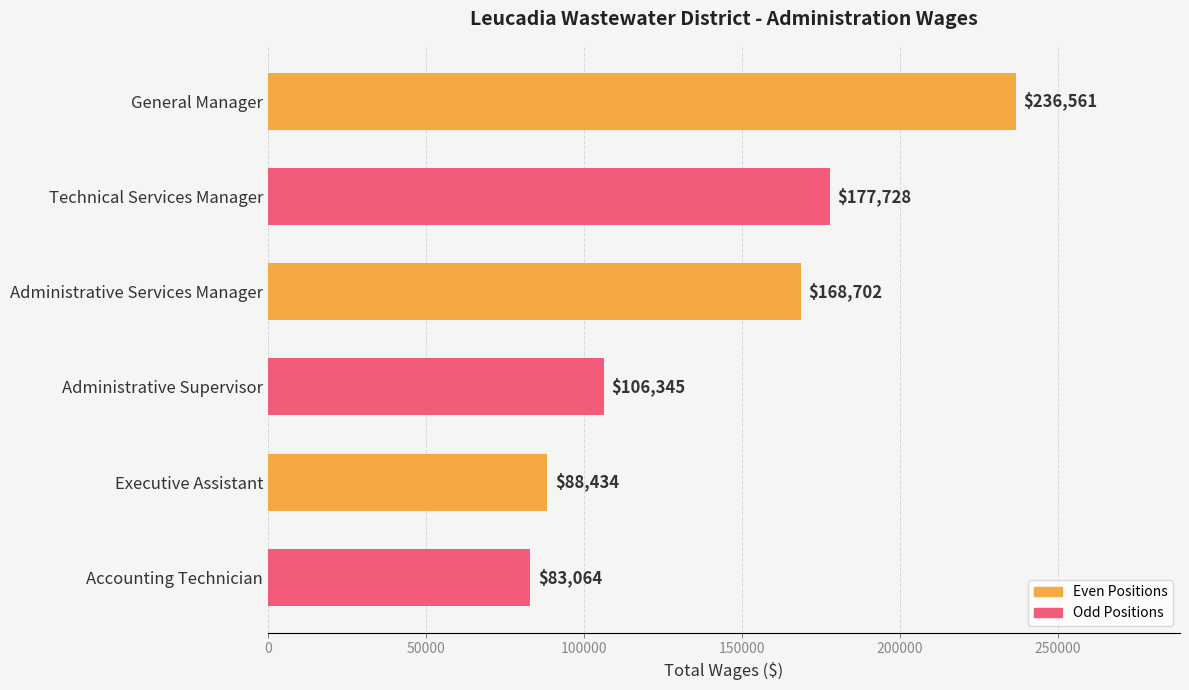

Reading top to bottom, what are all the values shown in this chart?

General Manager=236561	Technical Services Manager=177728	Administrative Services Manager=168702	Administrative Supervisor=106345	Executive Assistant=88434	Accounting Technician=83064